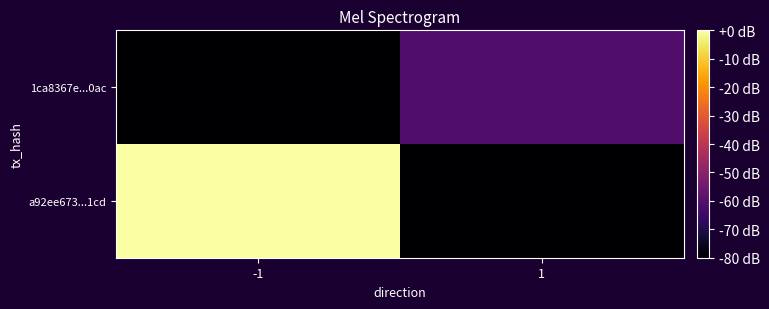

Between -1 and 1, which is larger?

-1